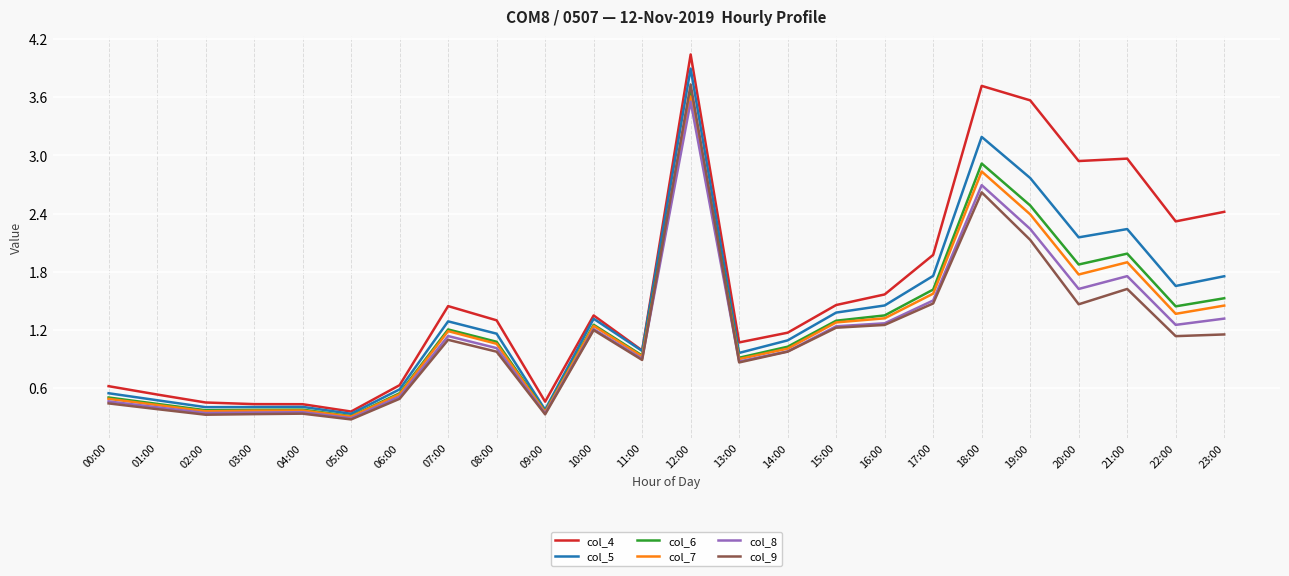

Which series has the widest spread of values?

col_4